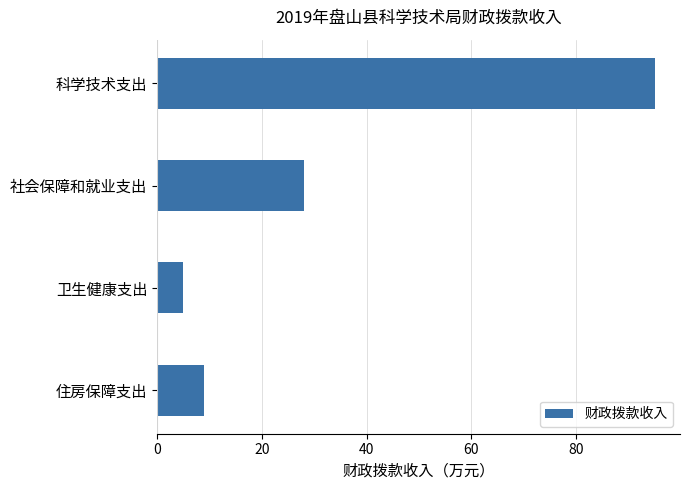

The value at 社会保障和就业支出 is 28.0. True or false?

True